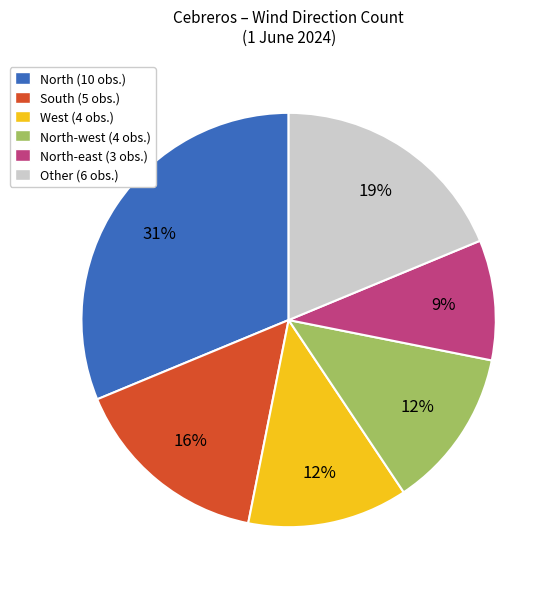

Combined, do South (5 obs.) and North-west (4 obs.) account for over 50%?

No